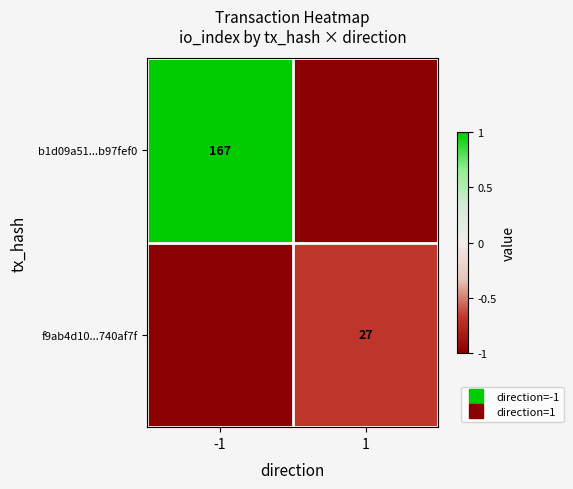

At which category is the sum across all series the highest?

-1